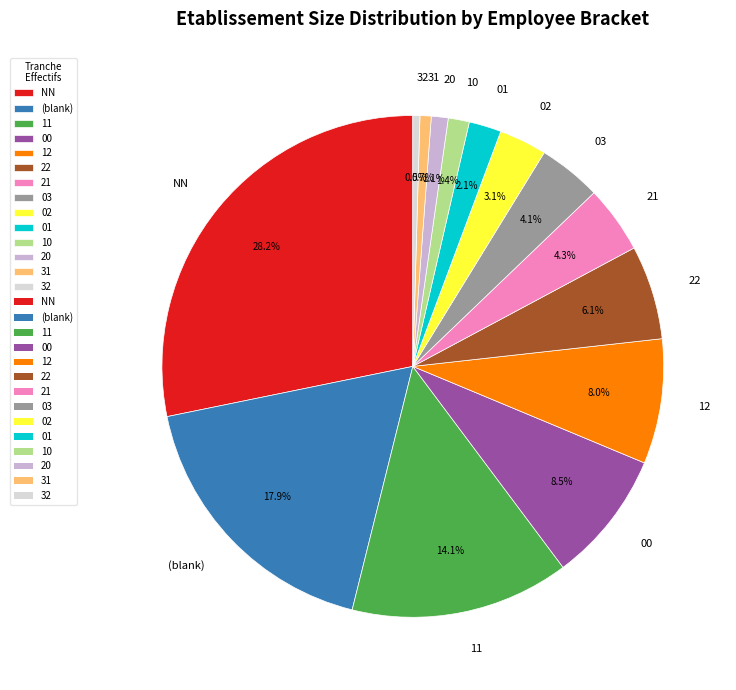

Is the sum of NN and 00 greater than half?

No